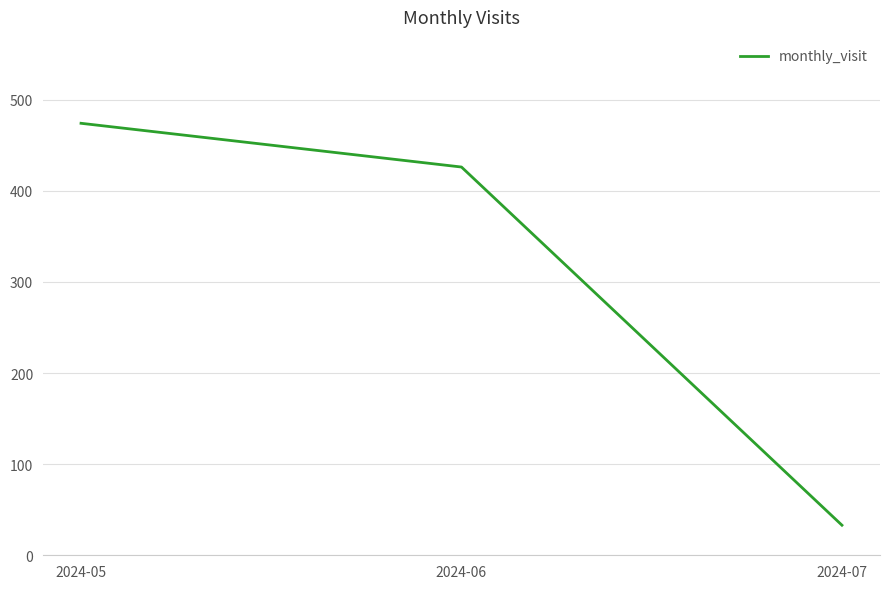

What is the change in value from 2024-05 to 2024-06?

-48